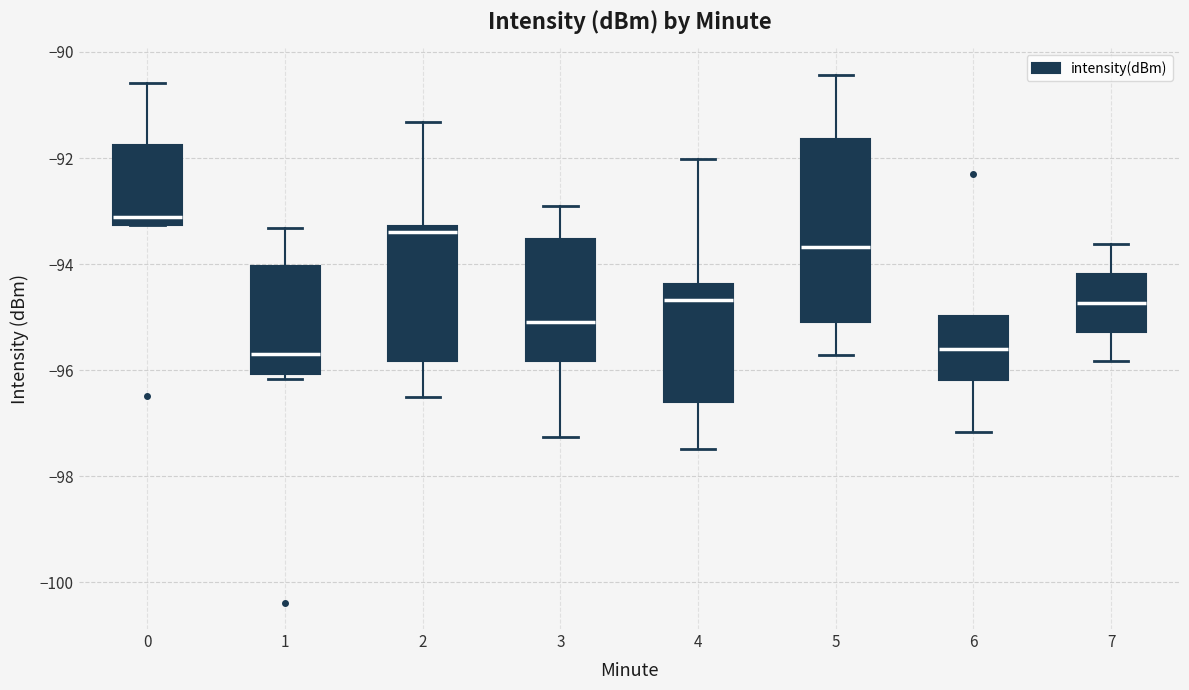

Reading left to right, transcribe this box plot: for each box, give where its median line is, the range the box spans, and where its two whiskers end, as read against the y-axis. The values are not printed on the chart, so give them approximately, as read against the axis.

0: median -93.2 (just above the box's lower edge), box -93.2 to -91.8, whiskers -93.2 to -90.6
1: median -95.6, box -96.0 to -94.0, whiskers -96.2 to -93.4
2: median -93.4, box -95.8 to -93.2, whiskers -96.4 to -91.4
3: median -95.0, box -95.8 to -93.6, whiskers -97.2 to -92.8
4: median -94.6, box -96.6 to -94.4, whiskers -97.4 to -92.0
5: median -93.6, box -95.0 to -91.6, whiskers -95.8 to -90.4
6: median -95.6, box -96.2 to -95.0, whiskers -97.2 to -95.0
7: median -94.8, box -95.2 to -94.2, whiskers -95.8 to -93.6